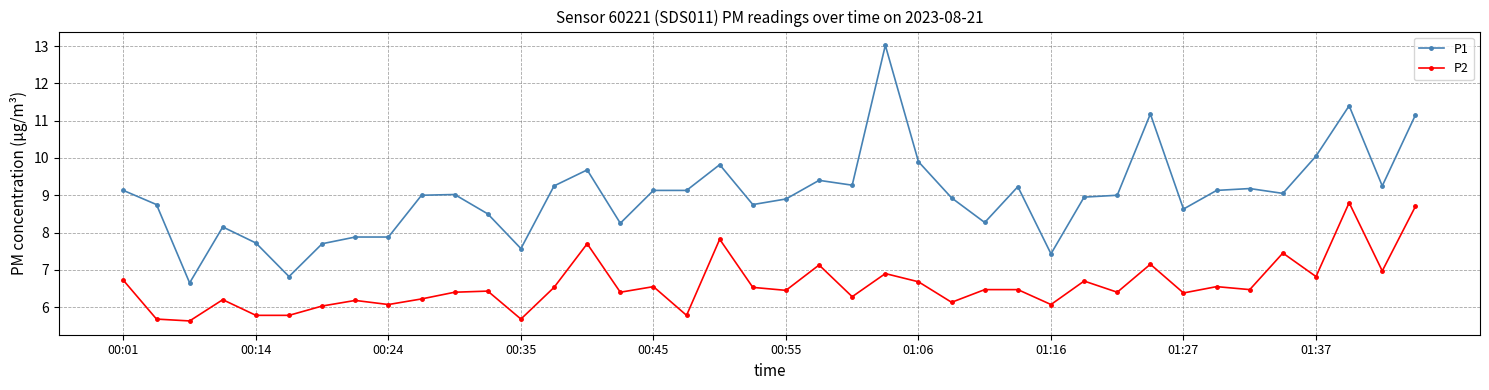

What is the value of the P2 point at the 37th from the left?

6.8